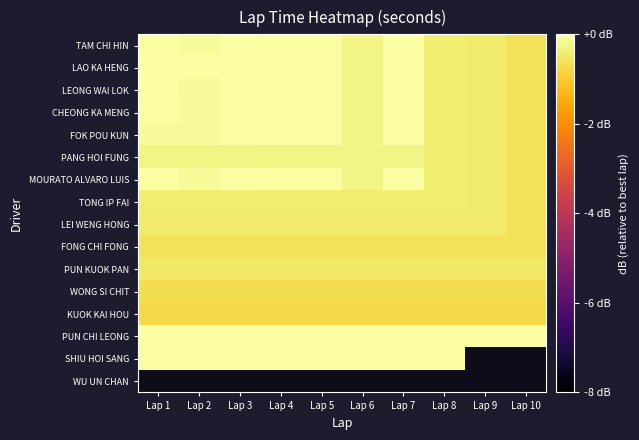

What is the difference between the FOK POU KUN values at Lap 6 and Lap 4?

0.2